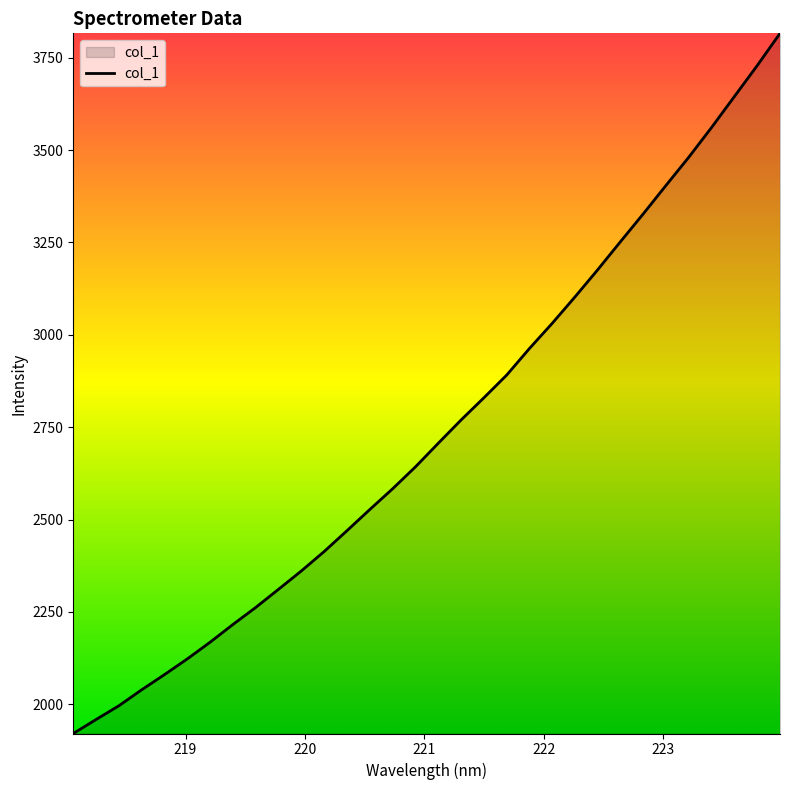

What is the smallest value displayed?

1920.9